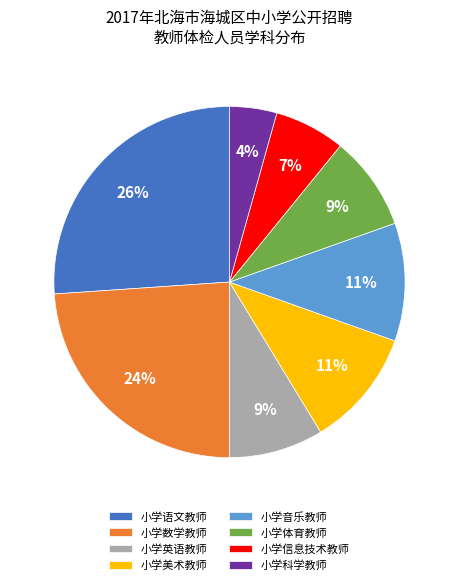

True or false: 小学数学教师 accounts for 24% of the total.

True